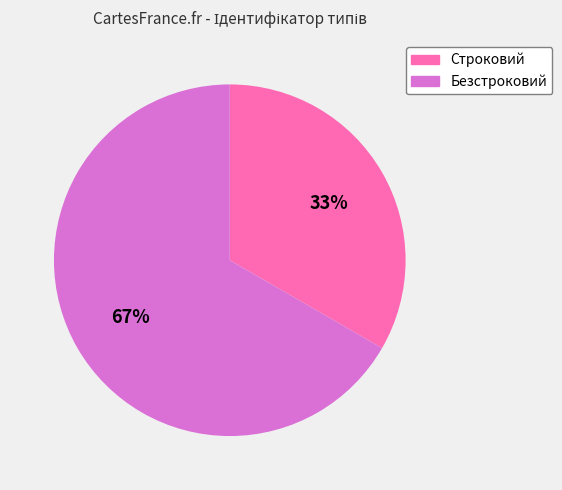

Do Безстроковий and Строковий together represent more than half of the pie?

Yes